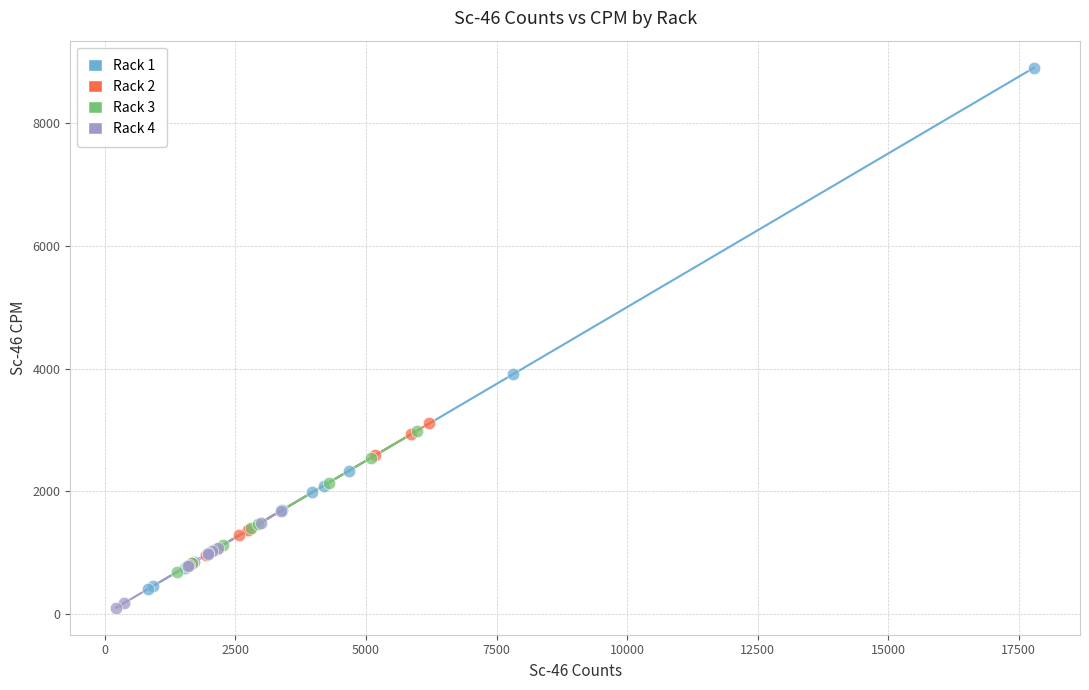

Which series reaches the maximum Y coordinate?

Rack 1